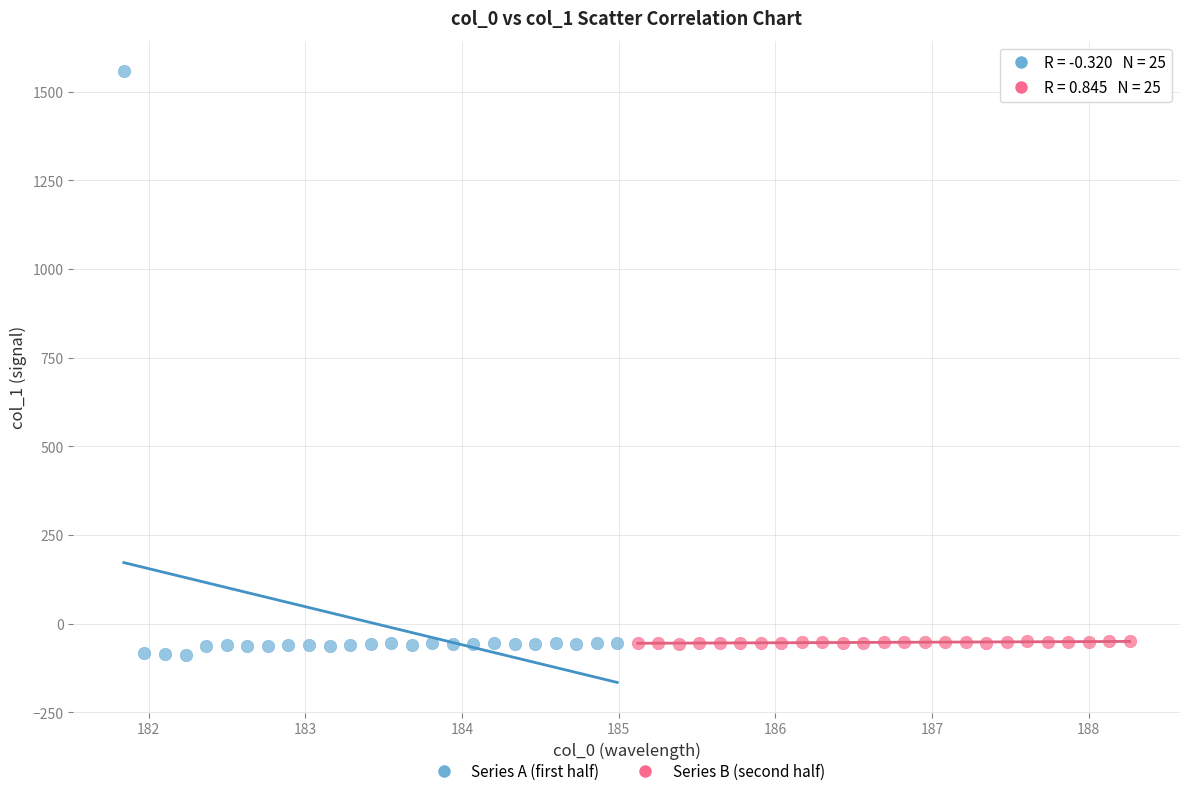

Which series contains the highest Y value?

Series A (first half)